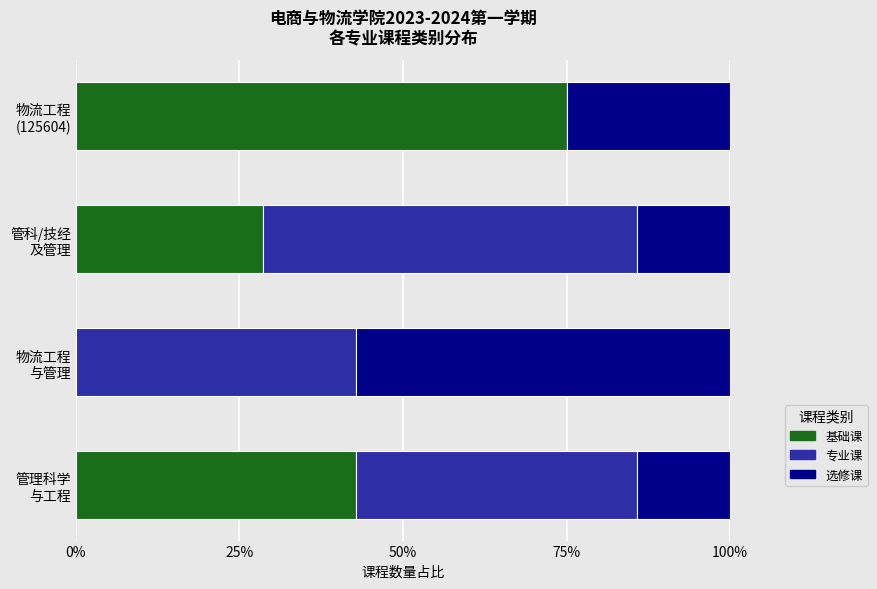

What is the highest value of the 基础课 series?

75.0